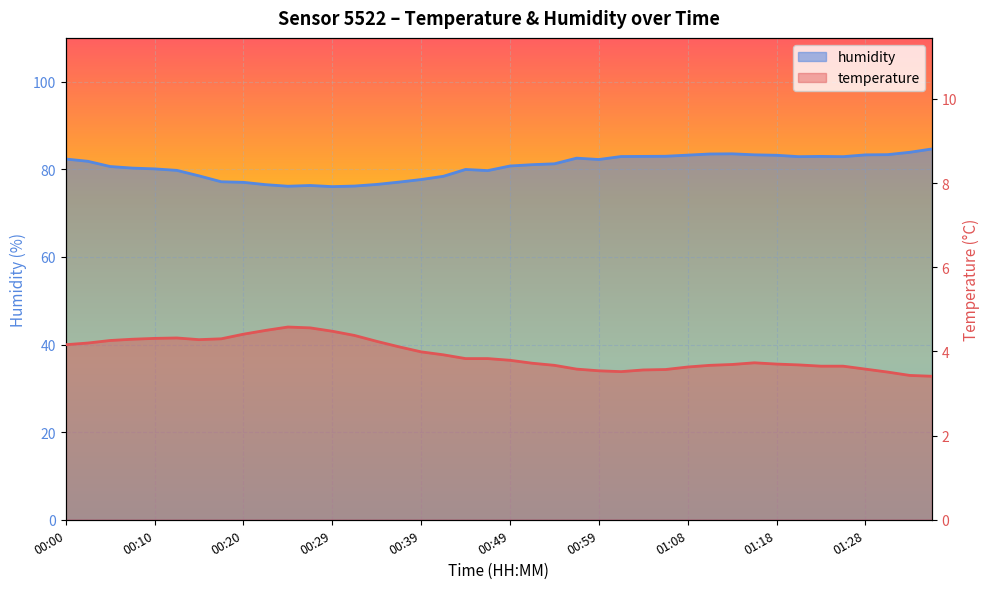

True or false: humidity has more than 0 interior local peaks.

True